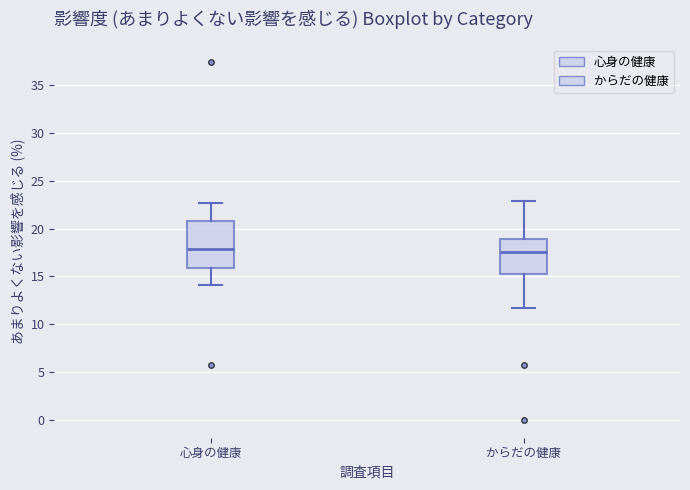

Comparing the boxes themselves (not the whiskers), which one is the tallest?

心身の健康